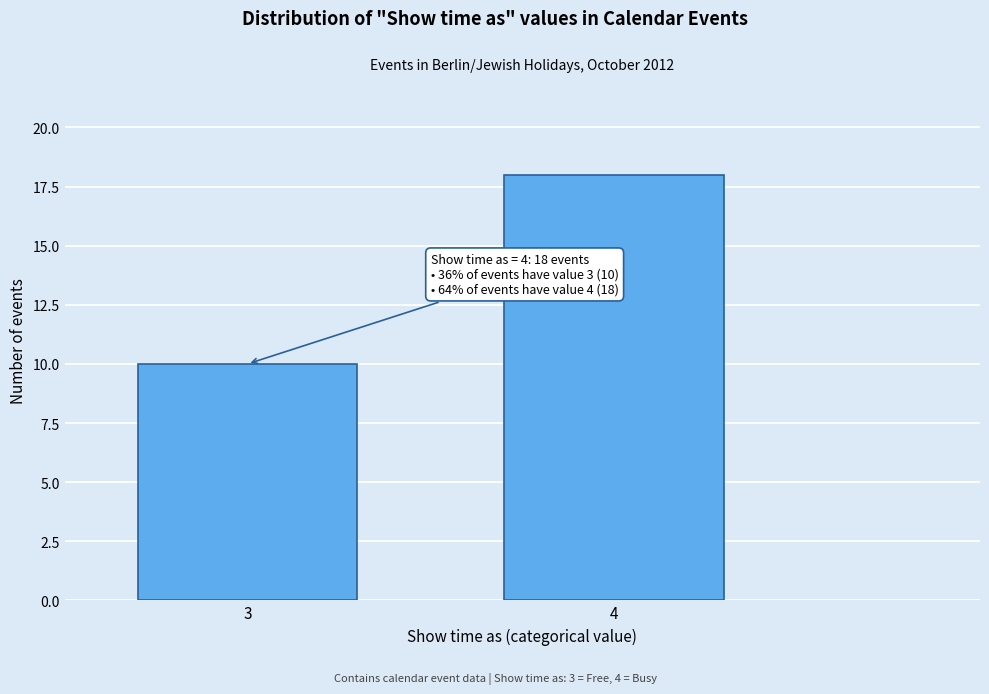

Reading left to right, transcribe all the data shown in this chart.

10	18